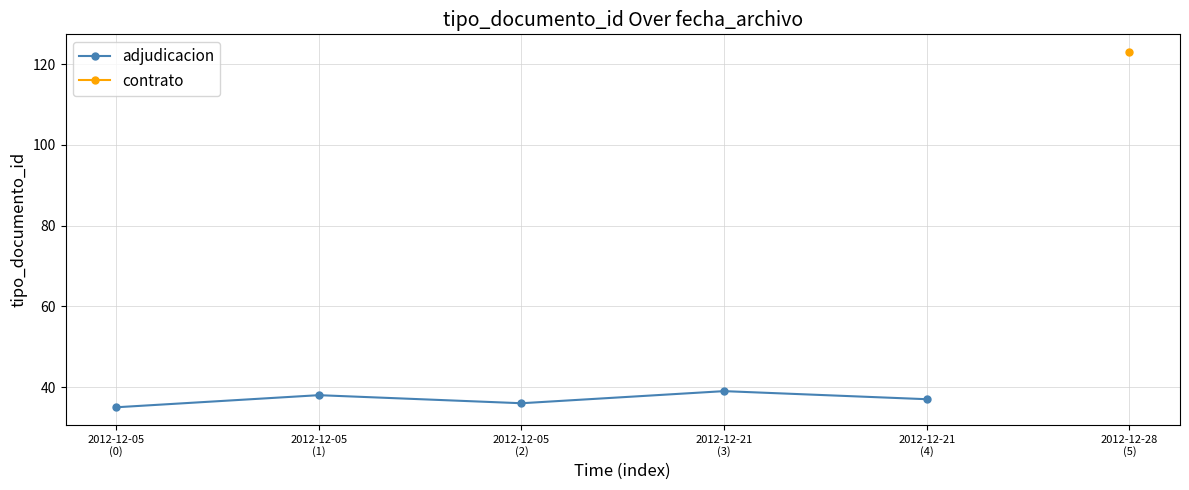

What is the value of the 2nd point from the left?

38